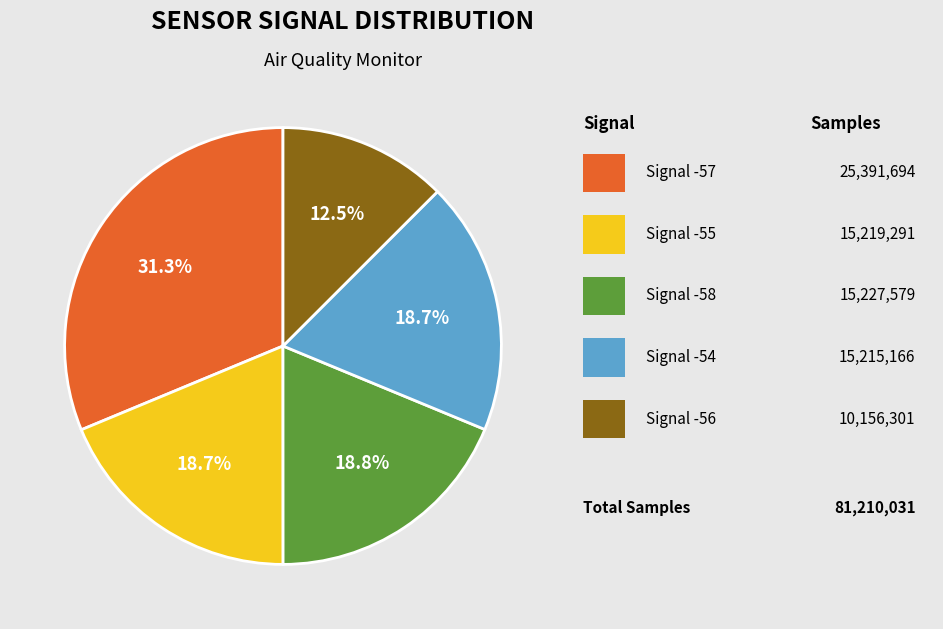

Does any single category account for the majority?

No